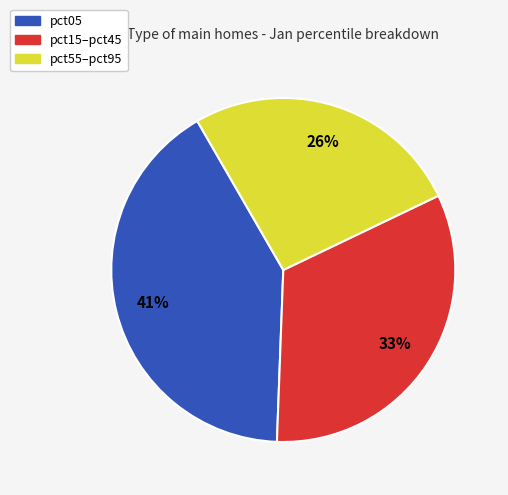

To the nearest percent, what is the difference between the largest and smallest slice percentages?

15%